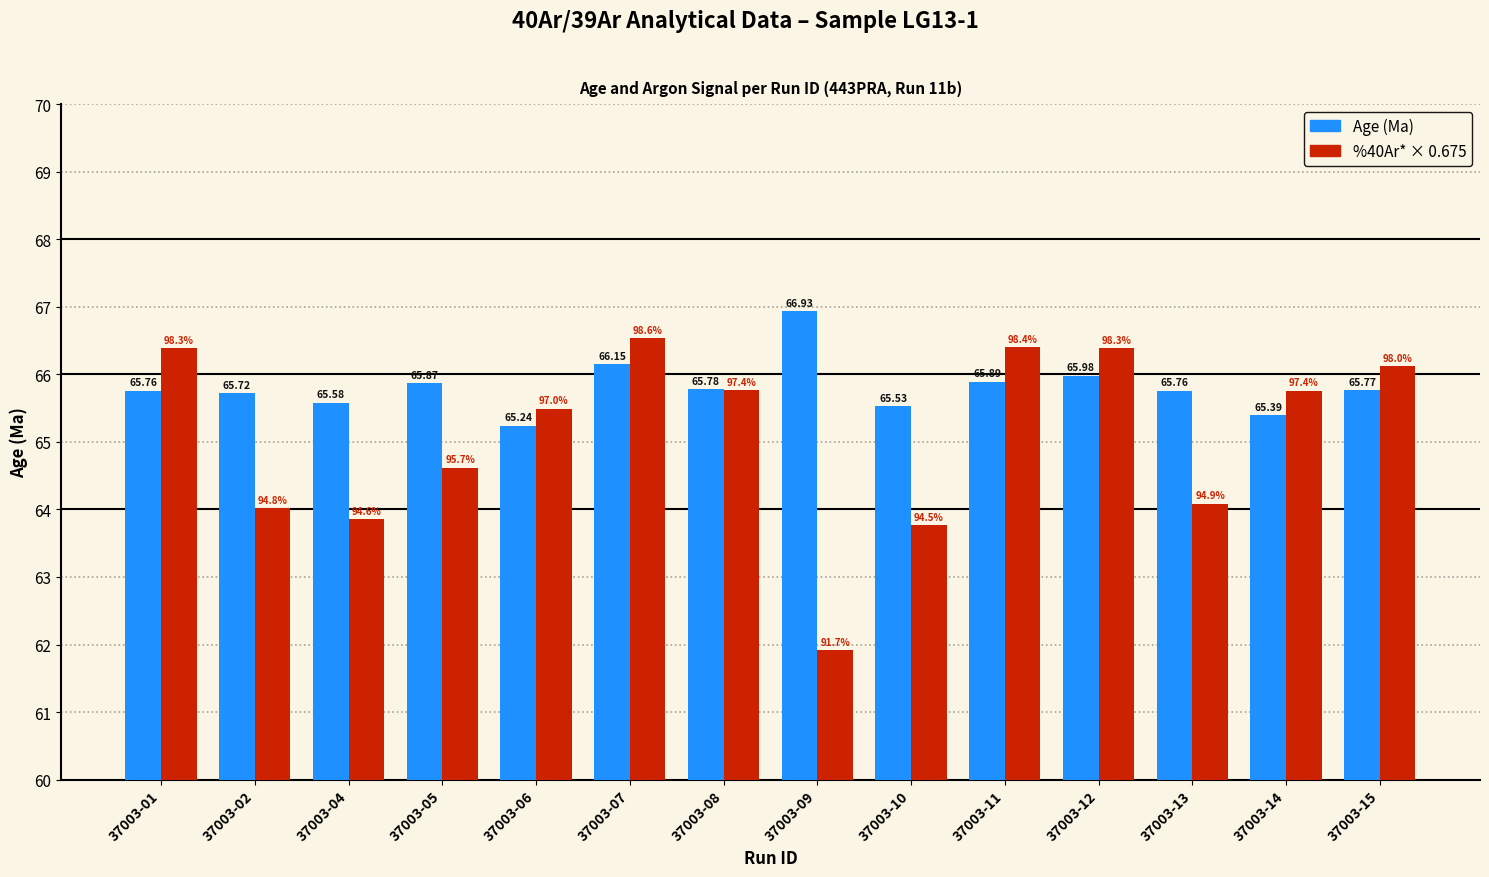

What is the difference between the %40Ar* × 0.675 values at 37003-13 and 37003-10?

0.3